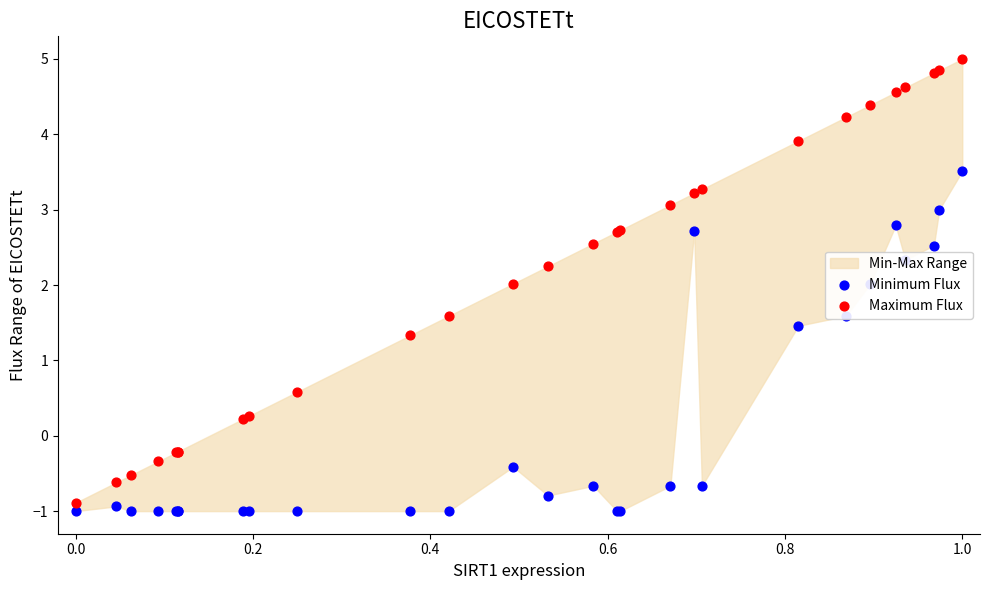

At which category is the sum across all series the highest?

1.0